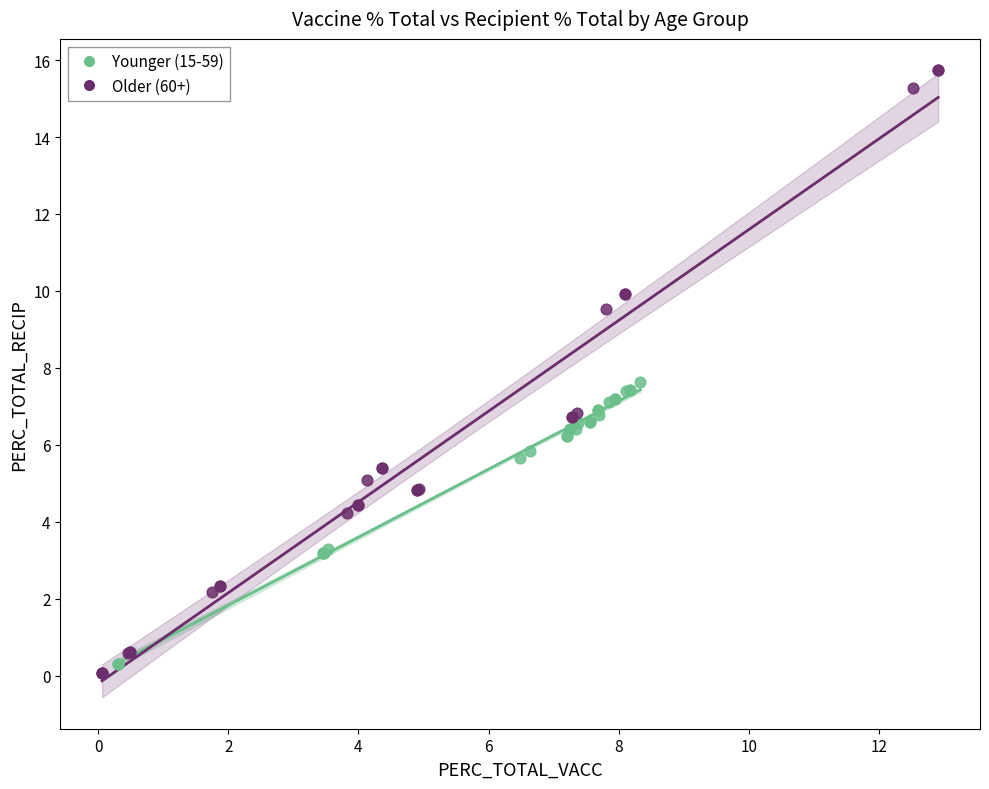

Which series has the widest spread of Y values?

Older (60+)